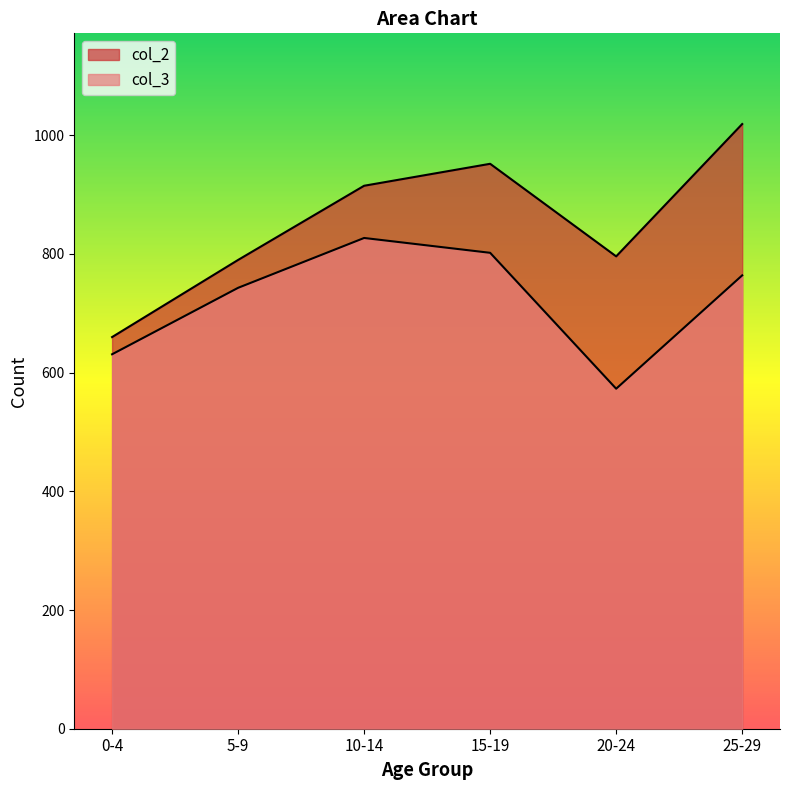

In col_3, how many points are lower than both neighbors (excluding endpoints)?

1